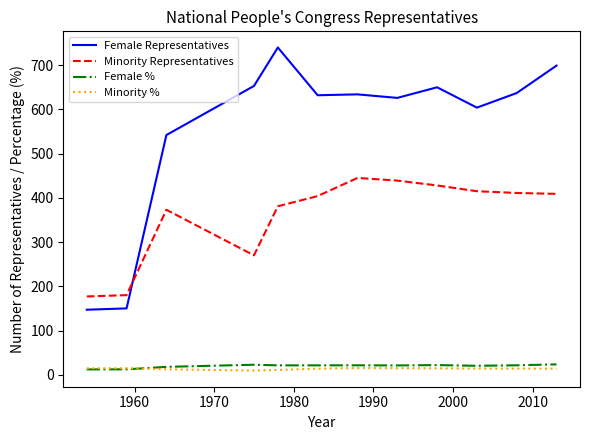

What is the lowest value of the Female Representatives series?

147.0